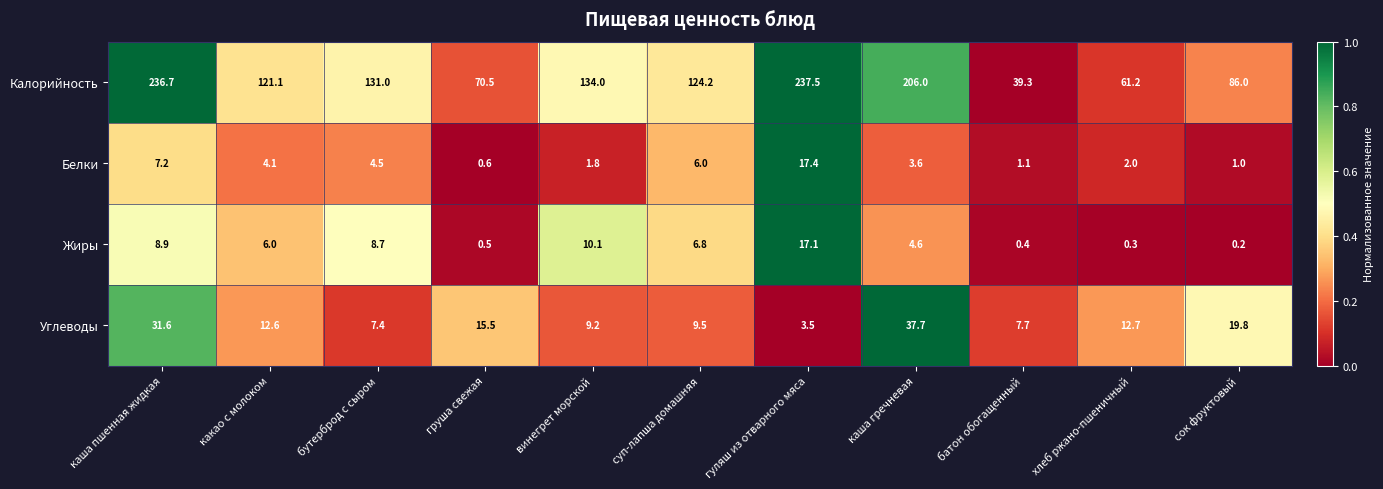

The Калорийность series shows 299.7 at каша гречневая. True or false?

False